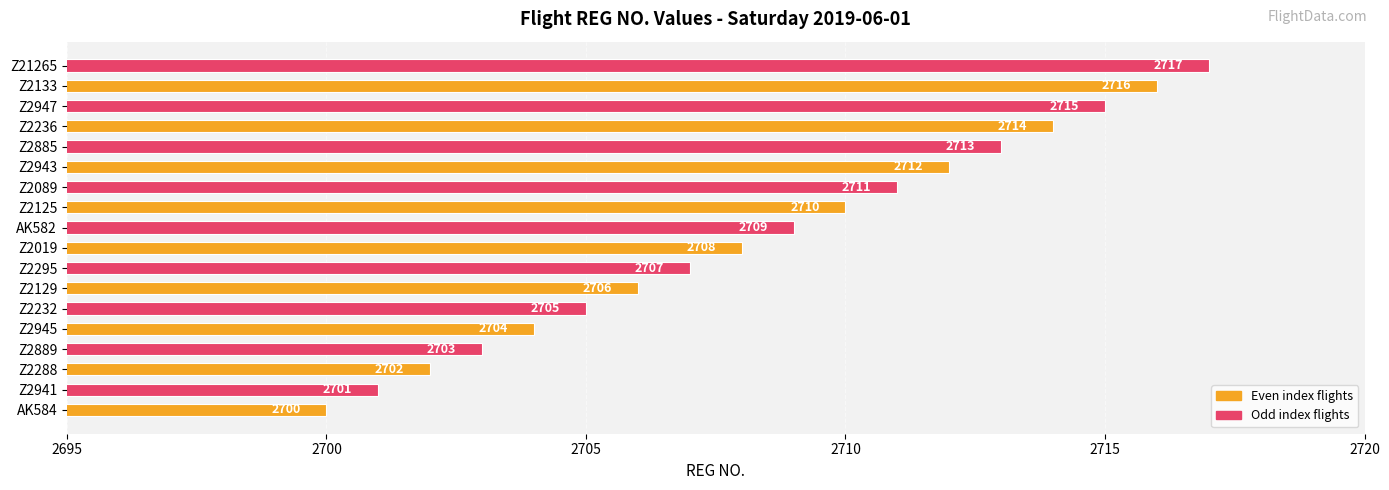

Reading bottom to top, extract all data points from this chart.

AK584=2700	Z2941=2701	Z2288=2702	Z2889=2703	Z2945=2704	Z2232=2705	Z2129=2706	Z2295=2707	Z2019=2708	AK582=2709	Z2125=2710	Z2089=2711	Z2943=2712	Z2885=2713	Z2236=2714	Z2947=2715	Z2133=2716	Z21265=2717